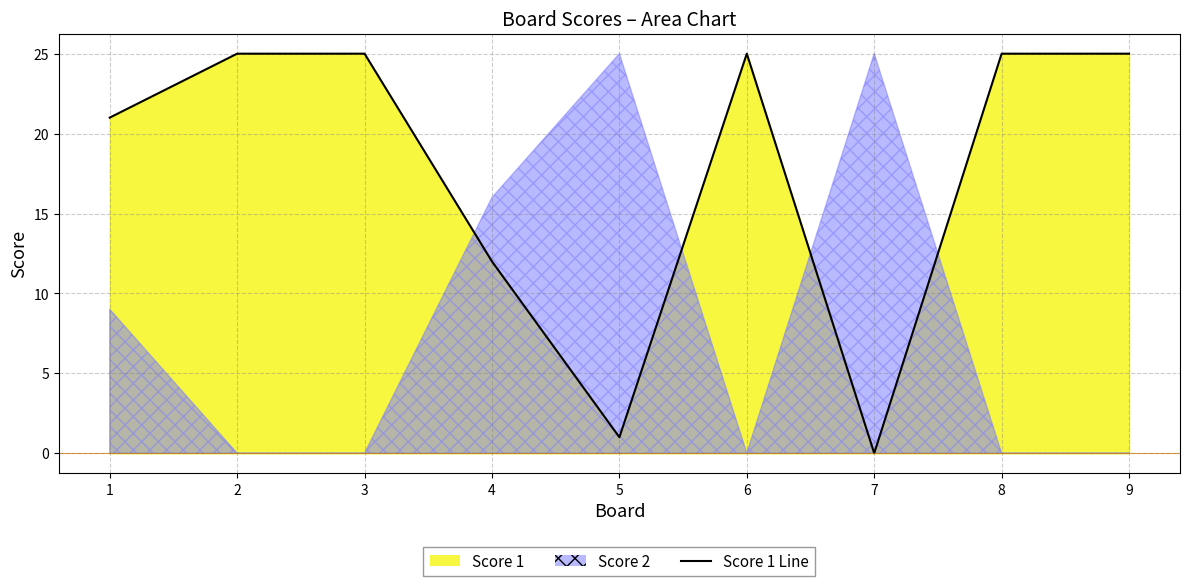

What is the value of the 8th point from the left?

25